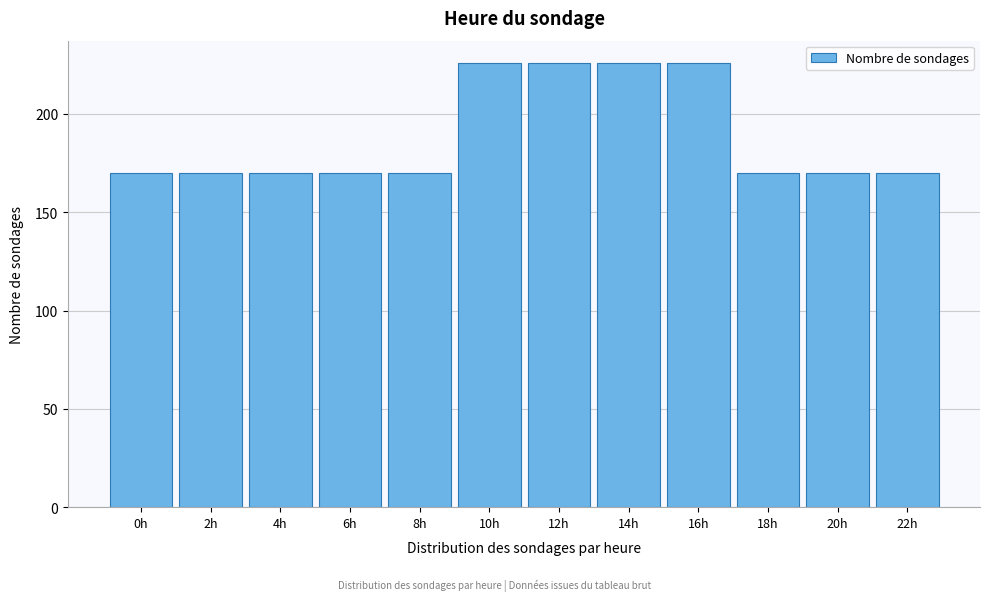

Reading left to right, extract all data points from this chart.

170	170	170	170	170	226	226	226	226	170	170	170